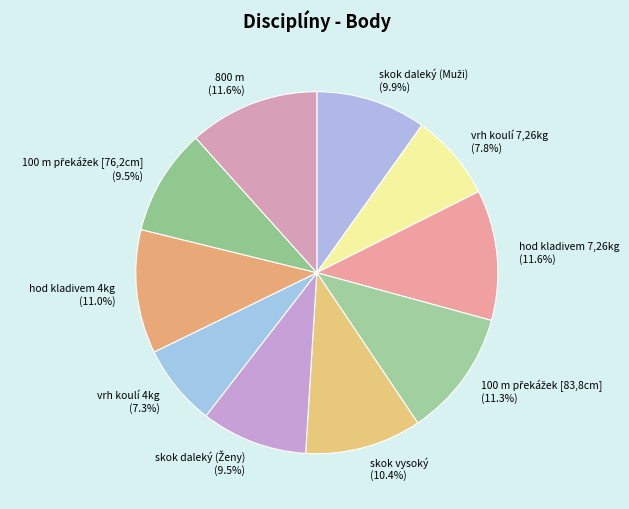

What portion of the pie excludes vrh koulí 7,26kg?

92.2%